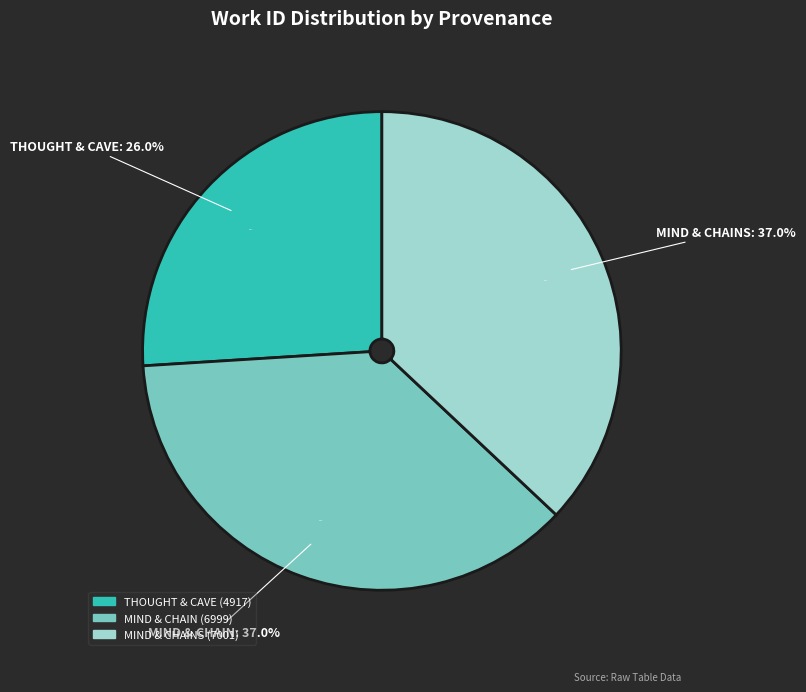

To the nearest percent, what is the combined percentage of Searching mind and chains in HDIS and Searching thought and cave in HDIS?

63%